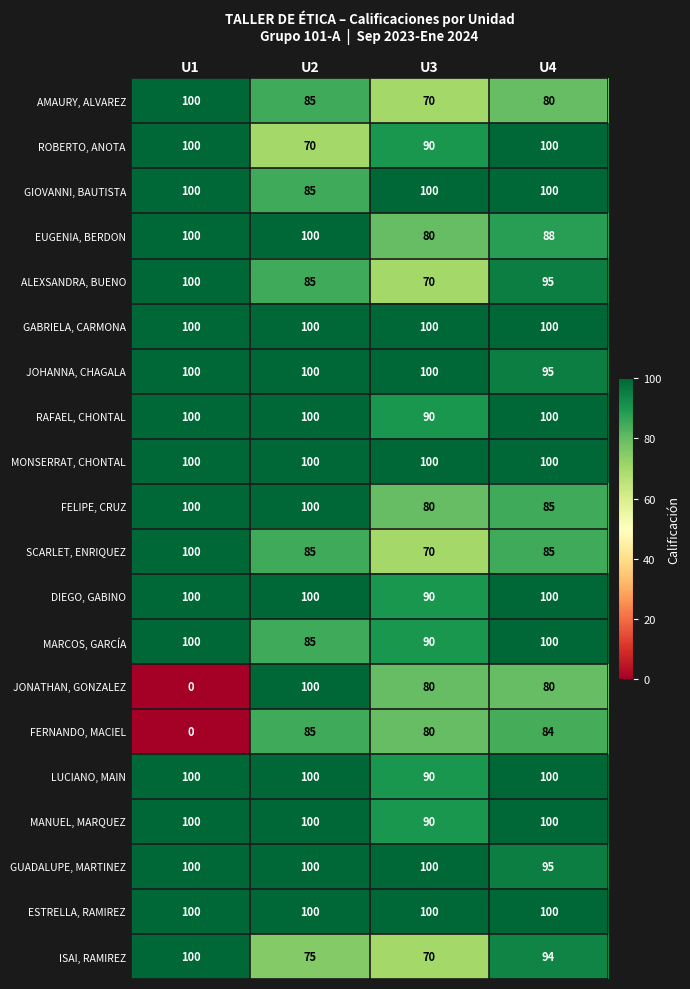

Is the value of GUADALUPE, MARTINEZ at U2 greater than the value of FELIPE, CRUZ at U3?

Yes